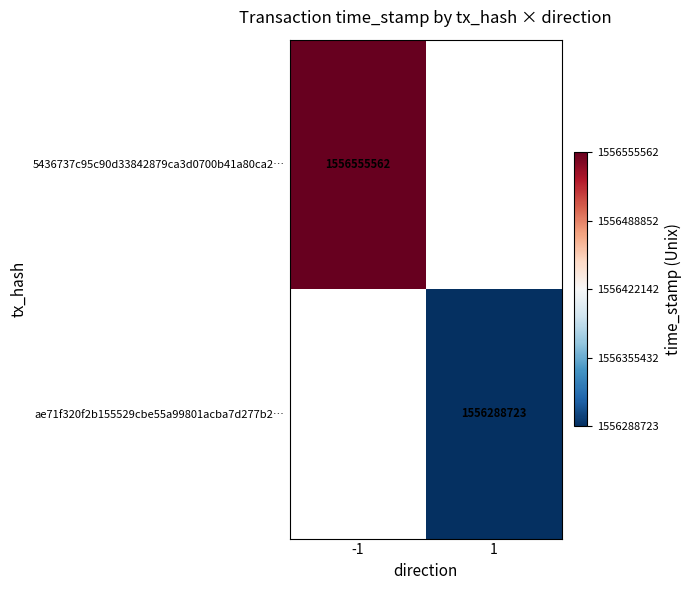

True or false: ae71f320f2b155529cbe55a99801acba7d277b2… has a value of 1556288723 at 1.

True